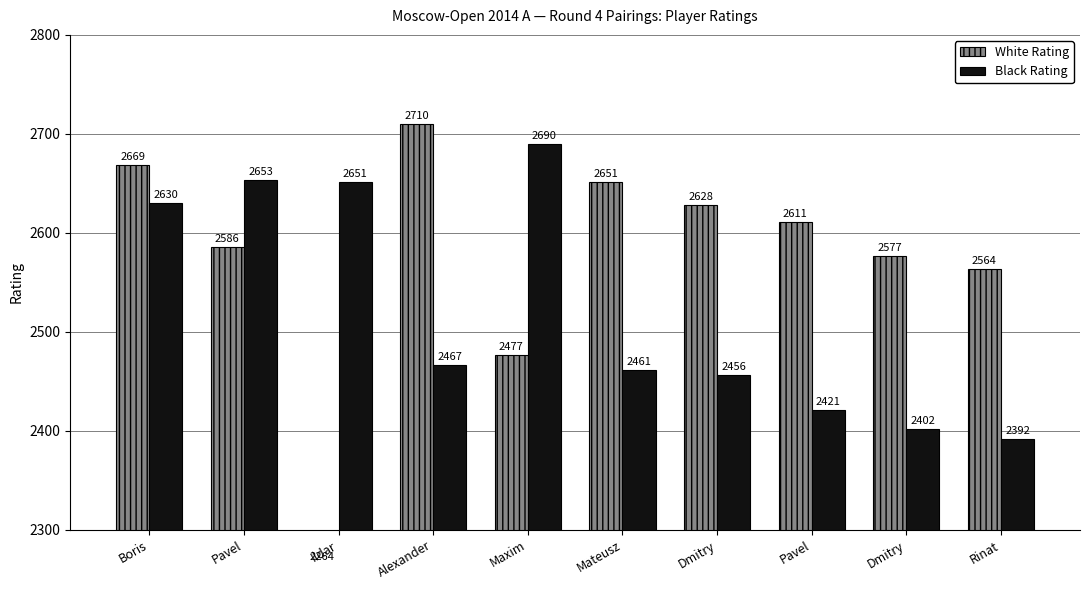

At which category does the chart reach its minimum across all series?

Ildar